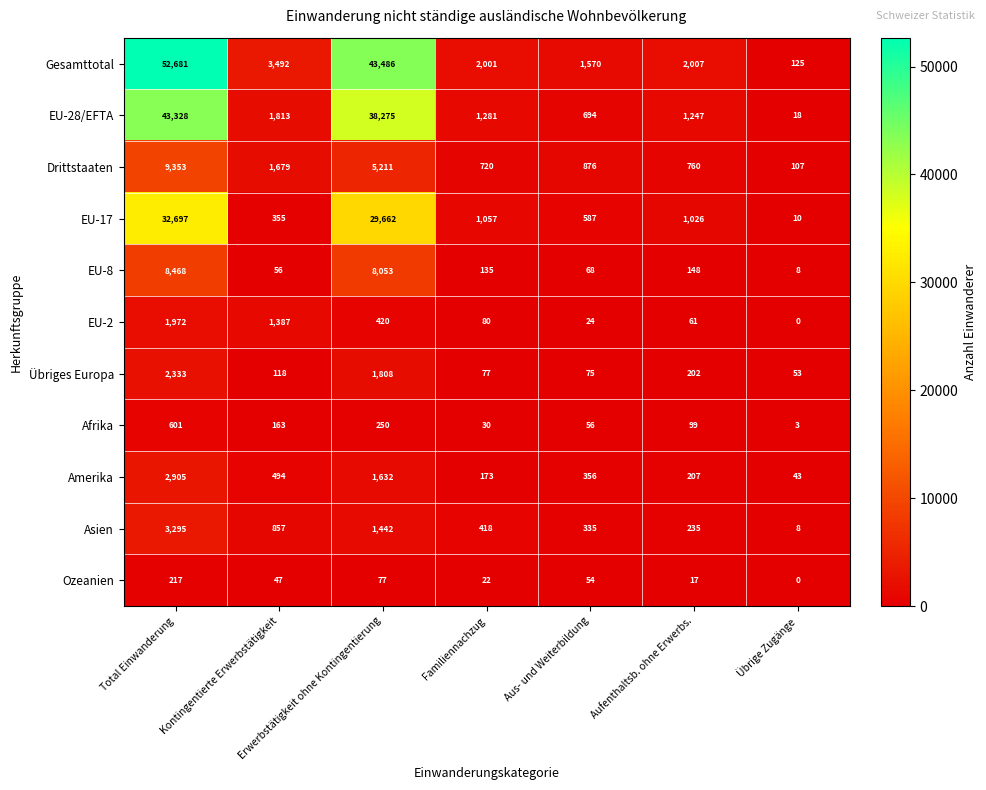

At which category is the sum across all series the highest?

Total Einwanderung